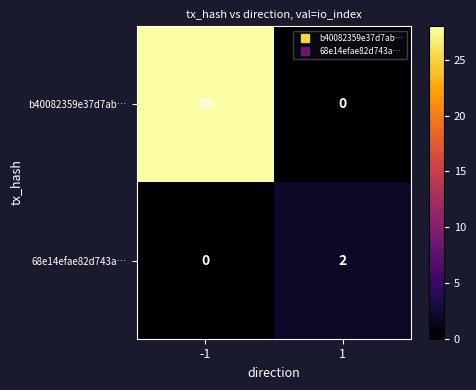

Which series changed the most between -1 and 1?

b40082359e37d7ab…